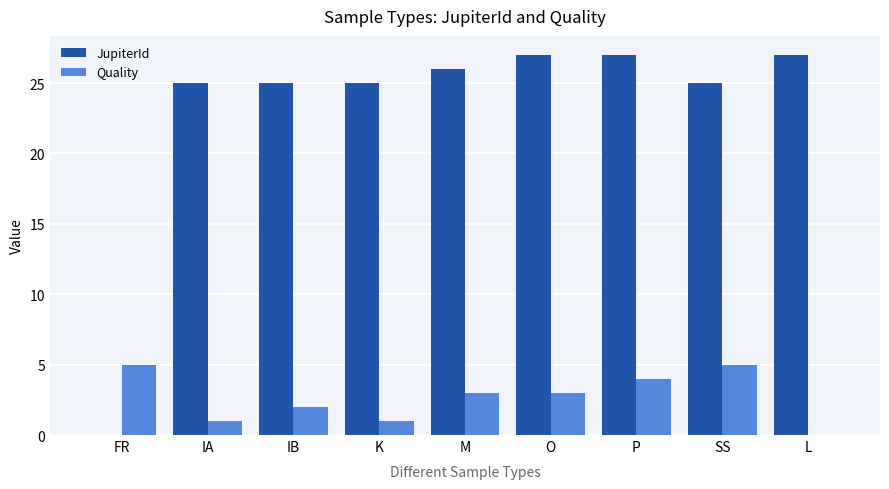

Between FR and K, which series saw the biggest shift?

JupiterId